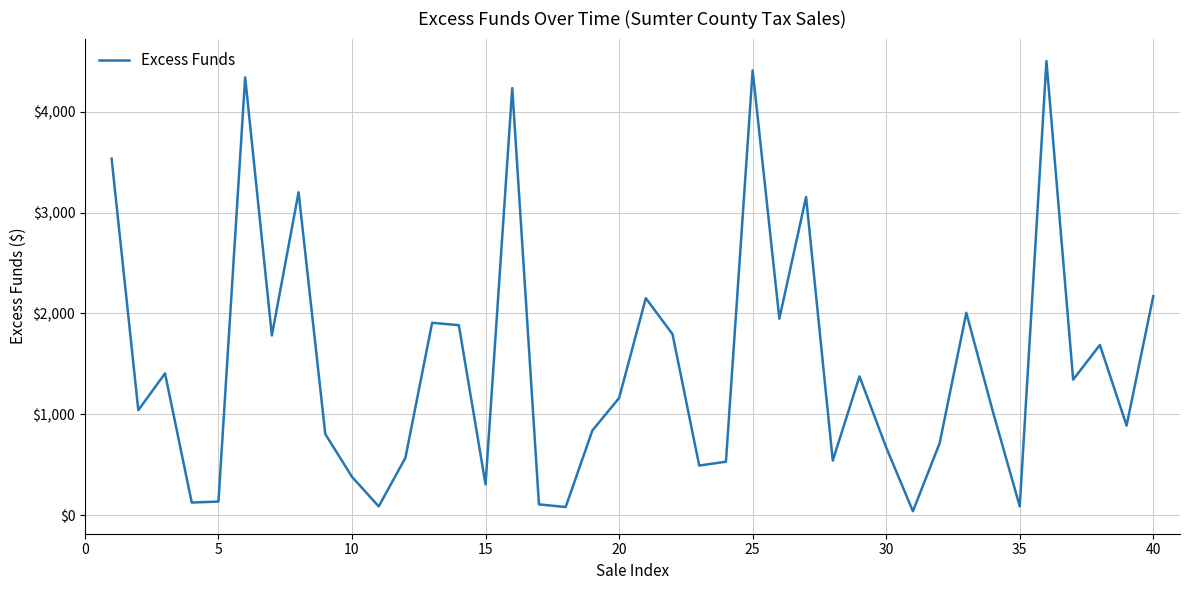

What is the maximum value shown in the chart?

4502.4